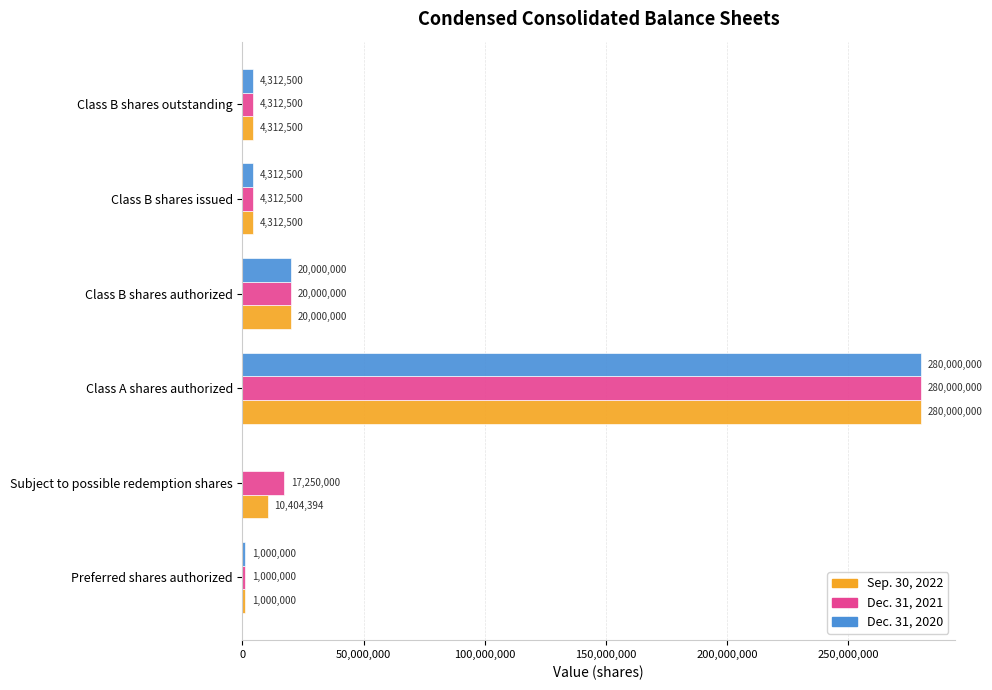

What is the sum of all Sep. 30, 2022 values?

320029394